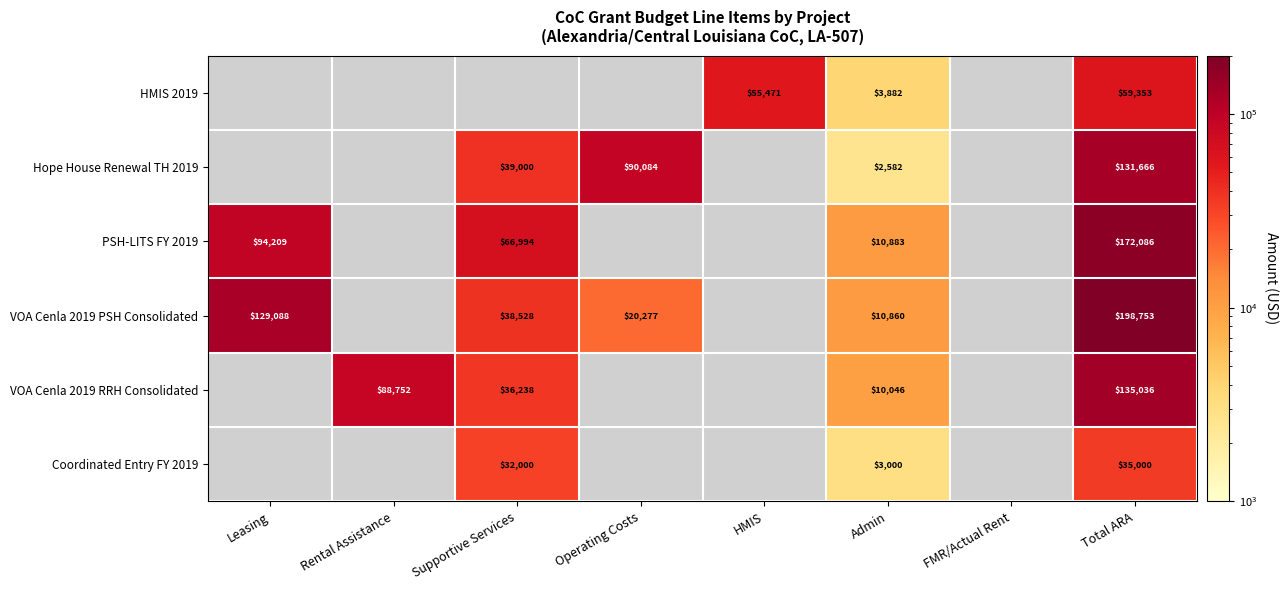

True or false: VOA Cenla 2019 PSH Consolidated has a value of 20277 at Operating Costs.

True